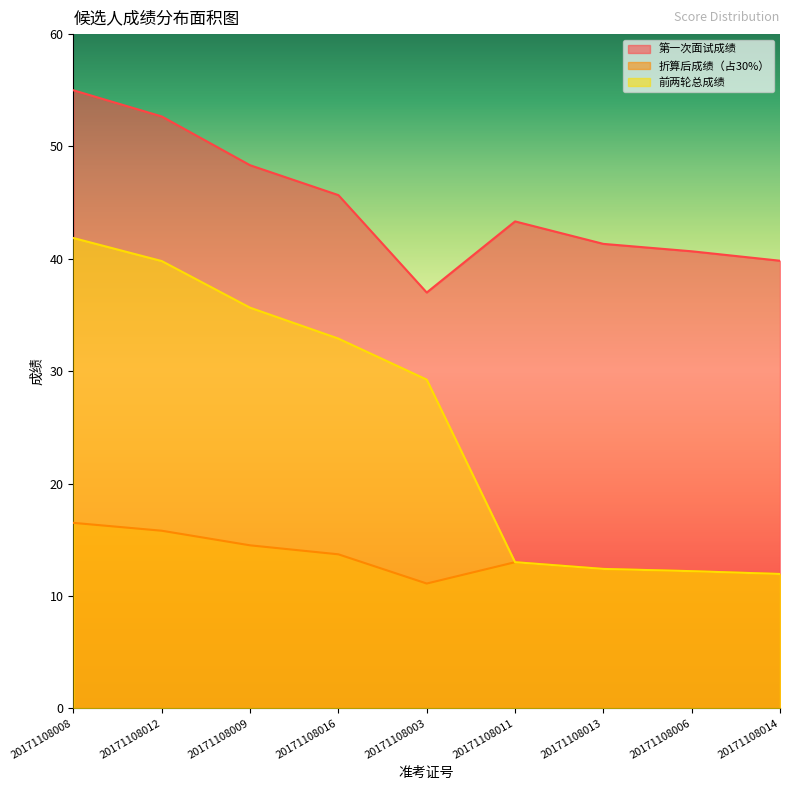

What is the label of the 6th point from the right?

20171108016